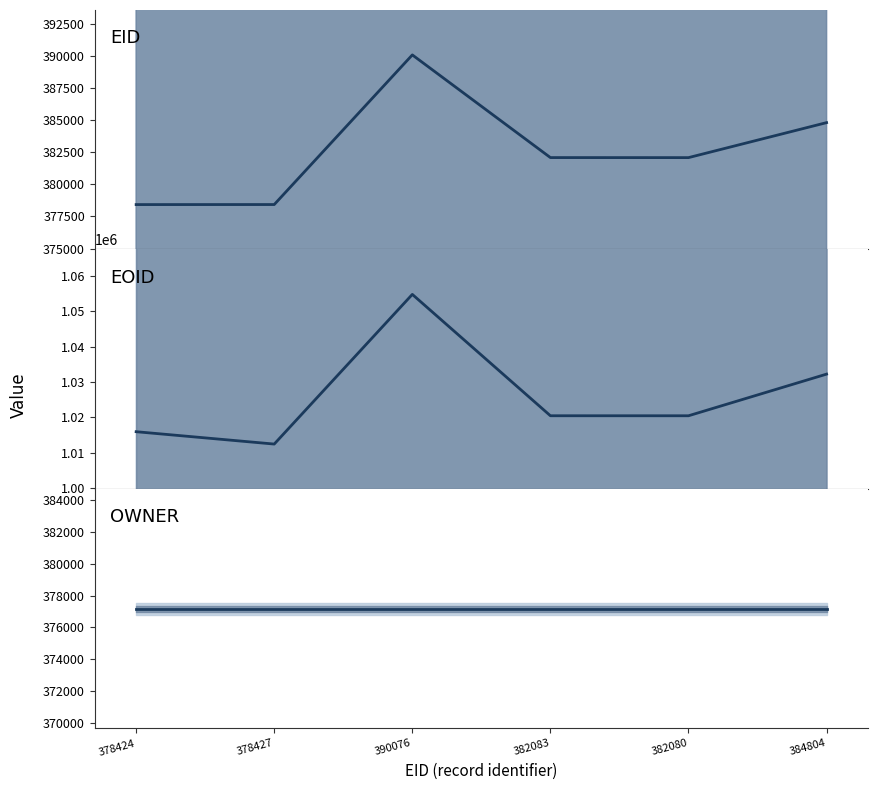

At which category does EOID reach its first local peak?

390076